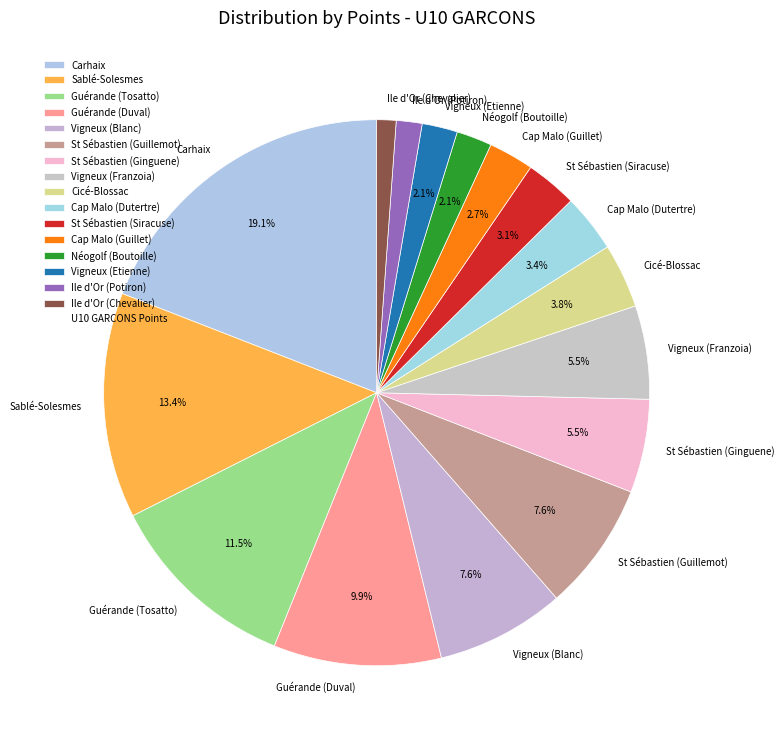

Is there a majority slice in this chart?

No